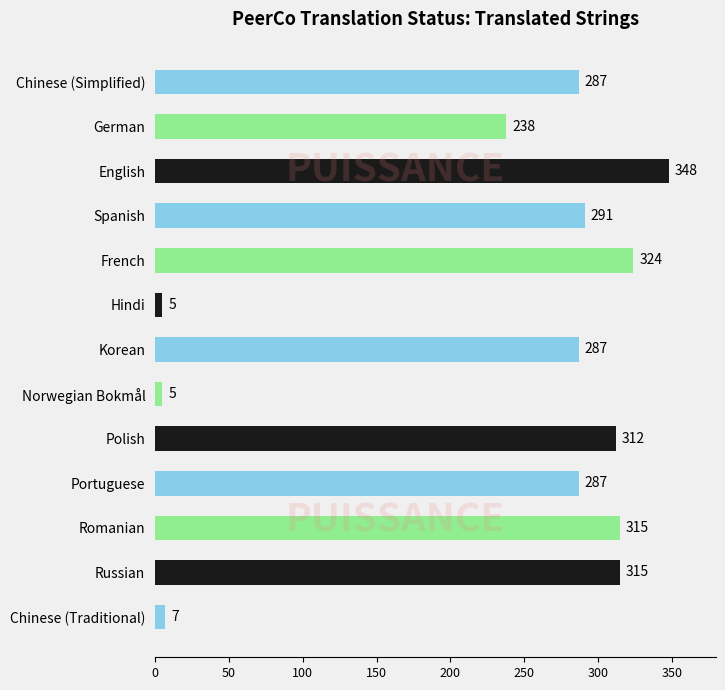

True or false: the data shows 238 at German.

True